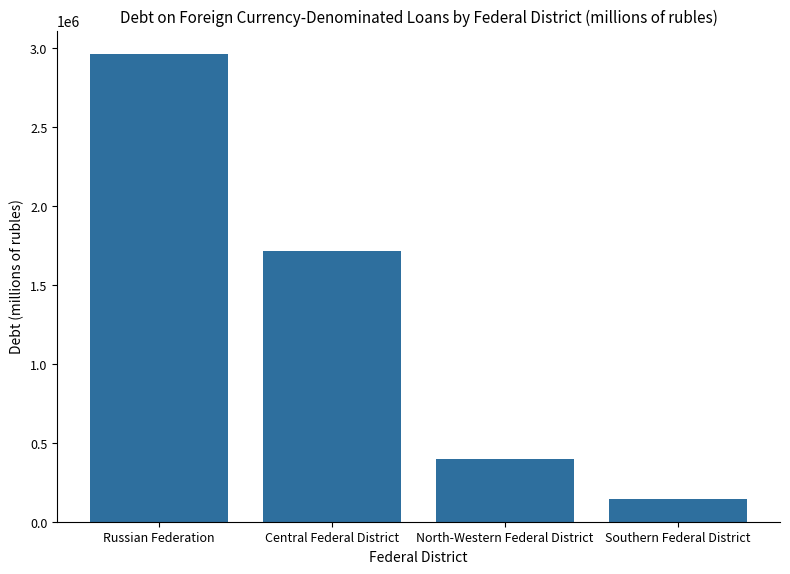

Reading left to right, extract all data points from this chart.

Russian Federation=2960030	Central Federal District=1713171	North-Western Federal District=395514	Southern Federal District=146431